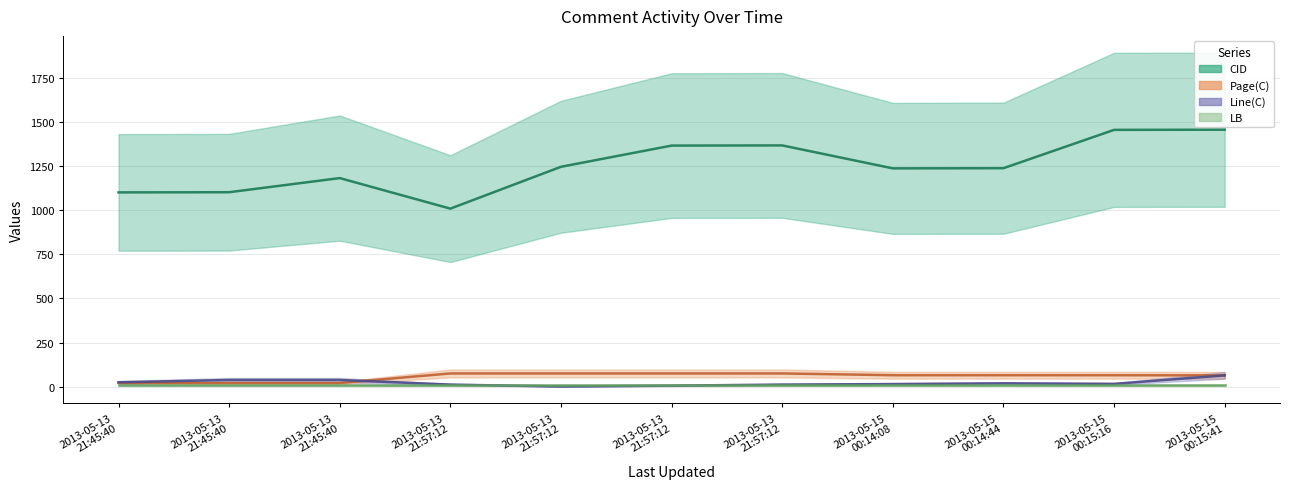

How many Page(C) values are between 21 and 75?

11